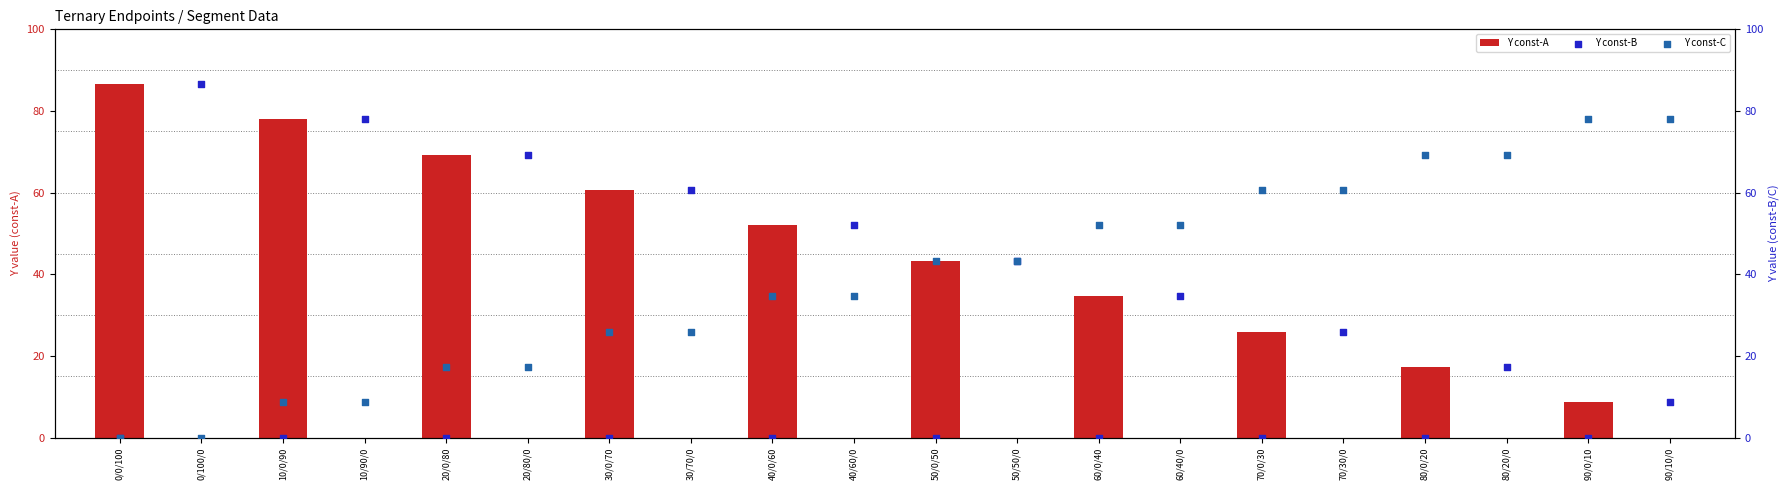

What is the total value across all series at 60/40/0?

86.6